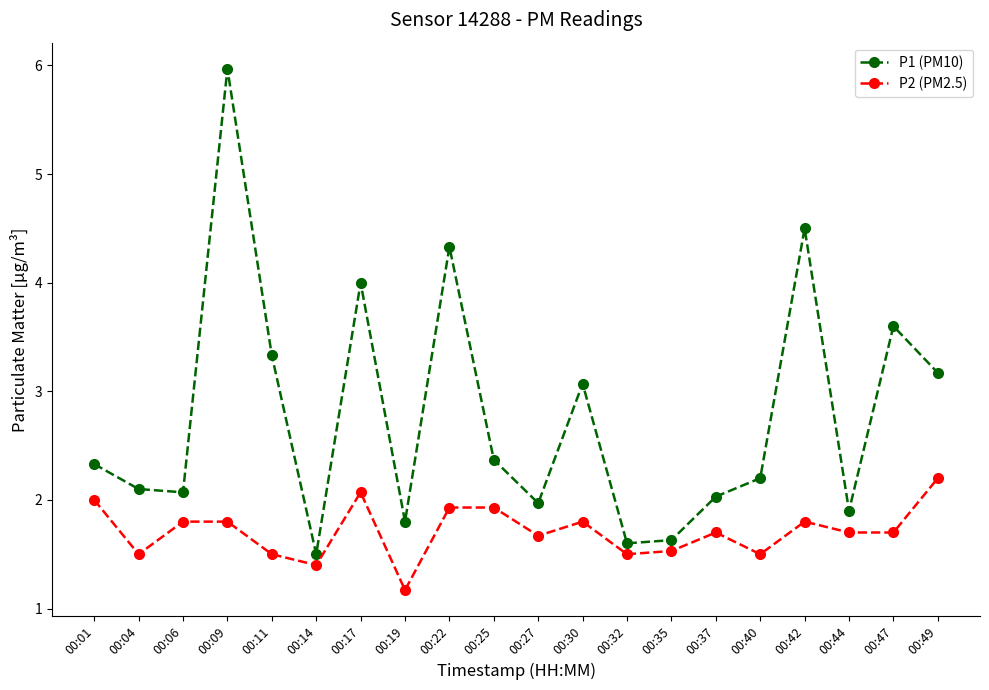

At which category is the sum across all series the highest?

00:09